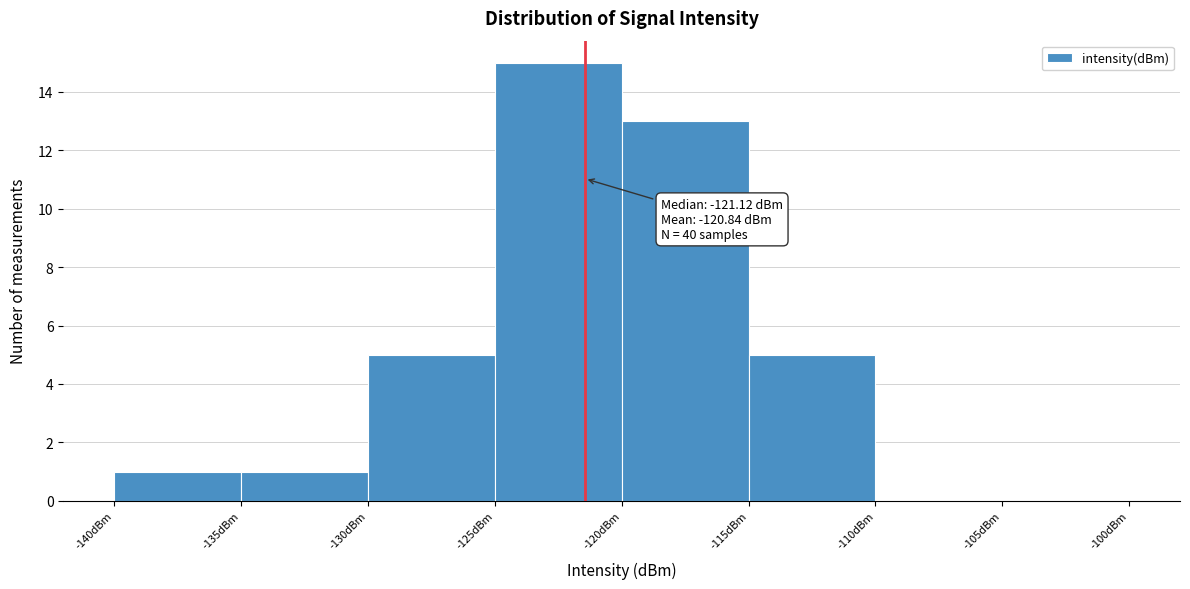

Over which range of the x-axis is the bar tallest?

-125 to -120